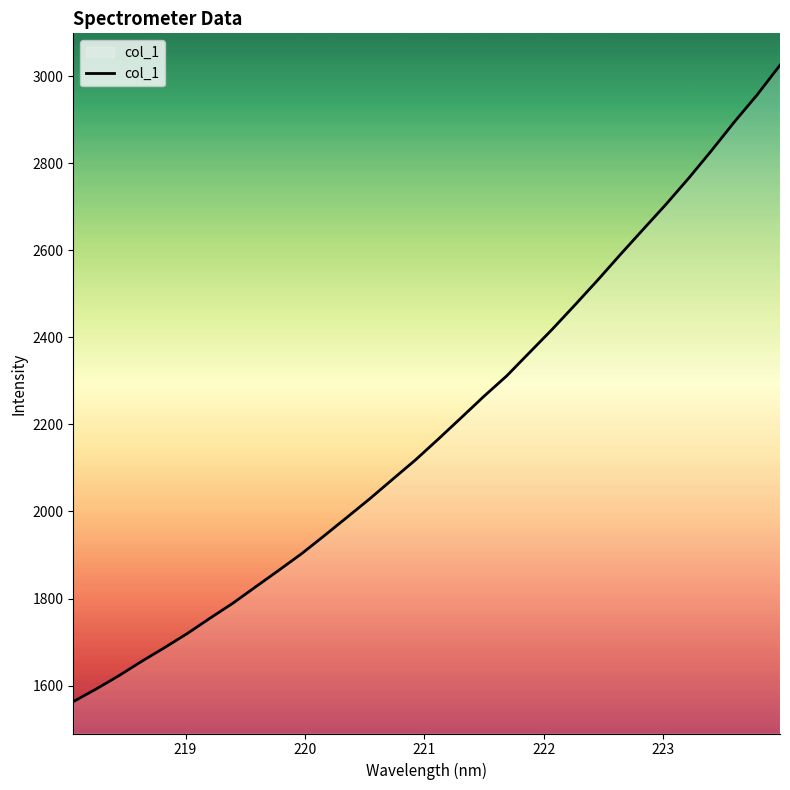

What is the maximum value shown in the chart?

3024.9